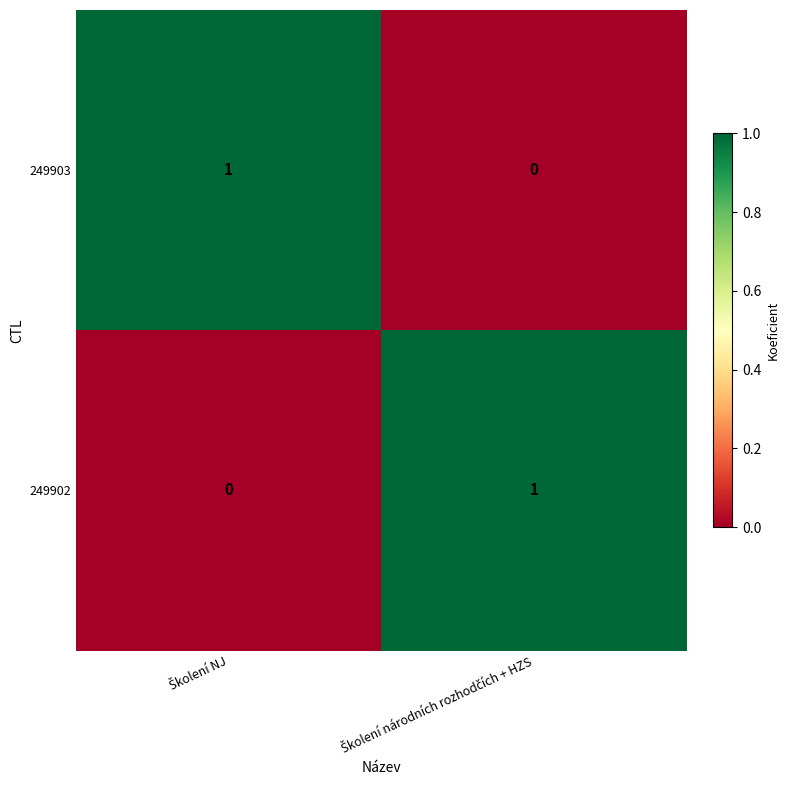

How many values in the 249903 series are below 1?

1